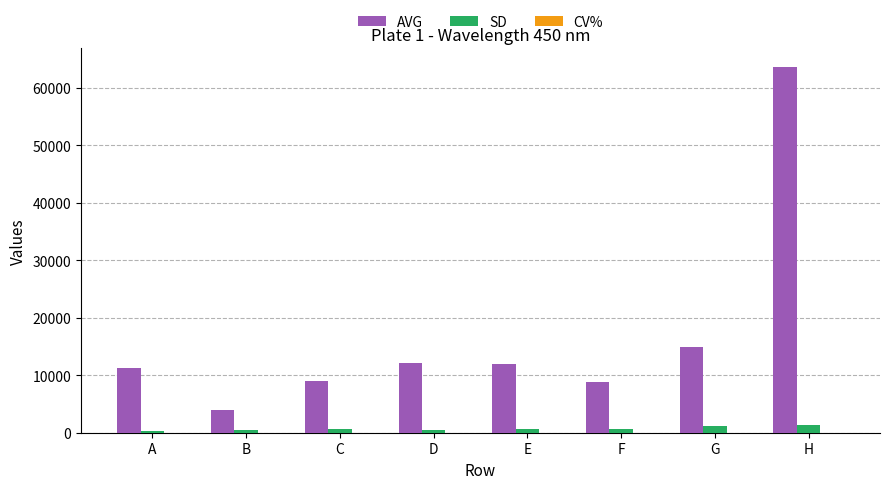

Which category has the highest value across all series?

H